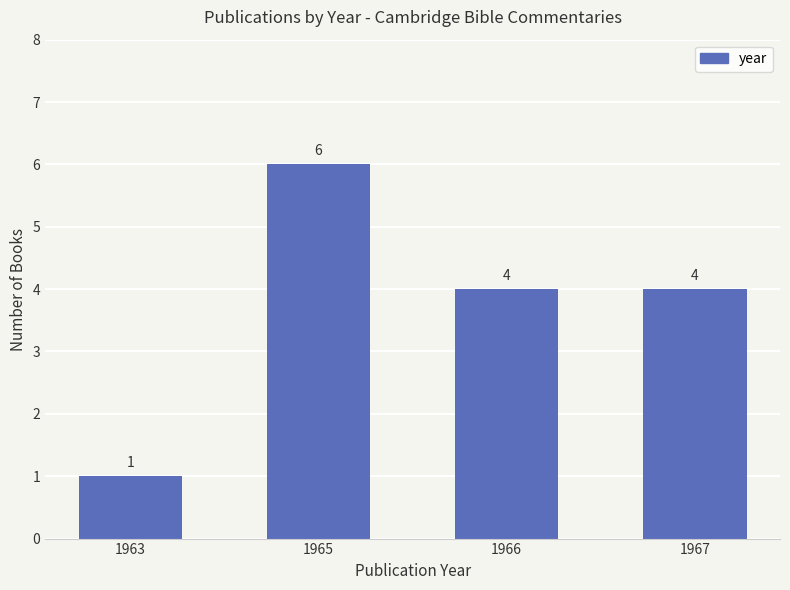

At which label does the data first exceed 4?

1965